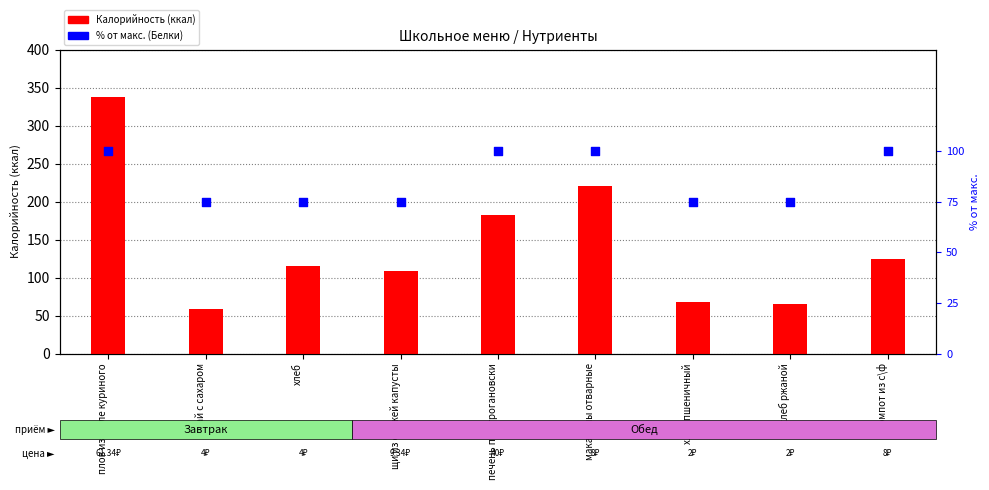

Which series has the largest Y range (max minus min)?

Калорийность